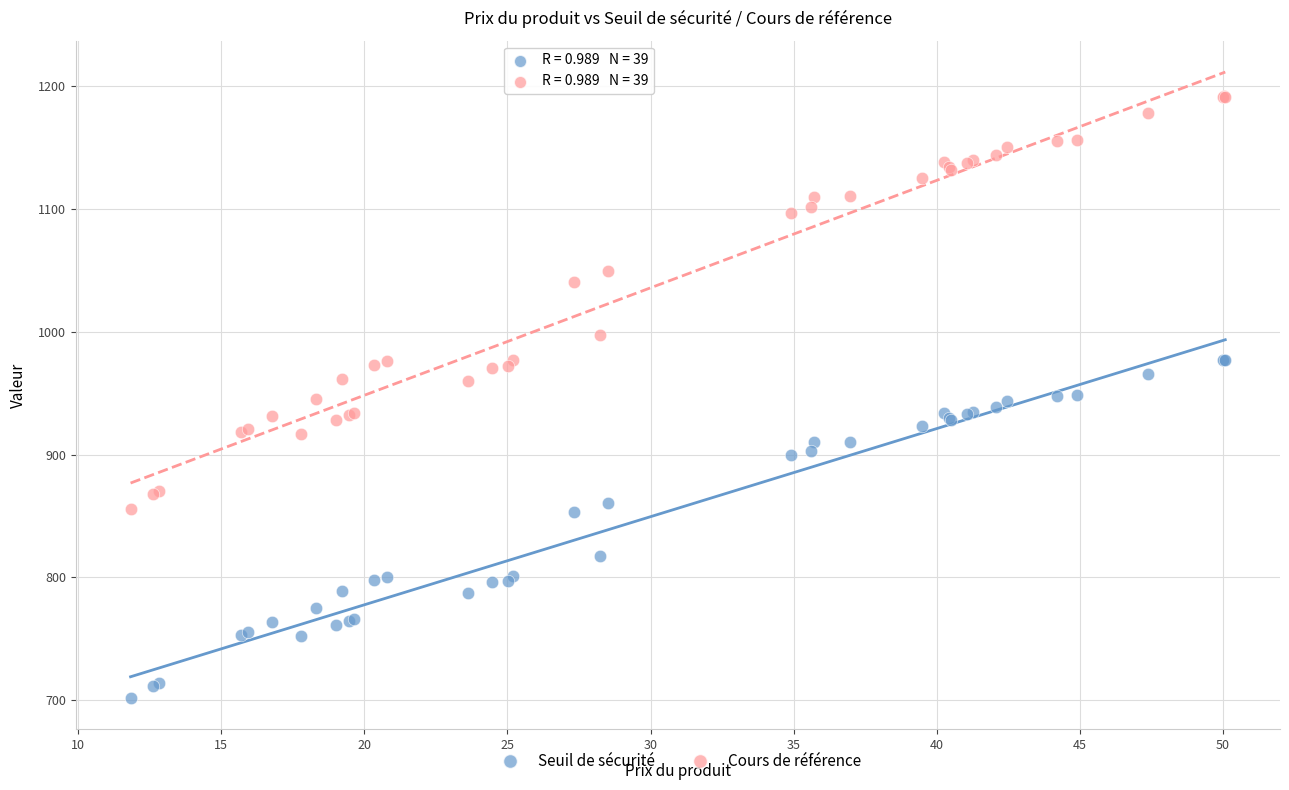

What is the X range (max minus min) for the scatter plot?

38.2